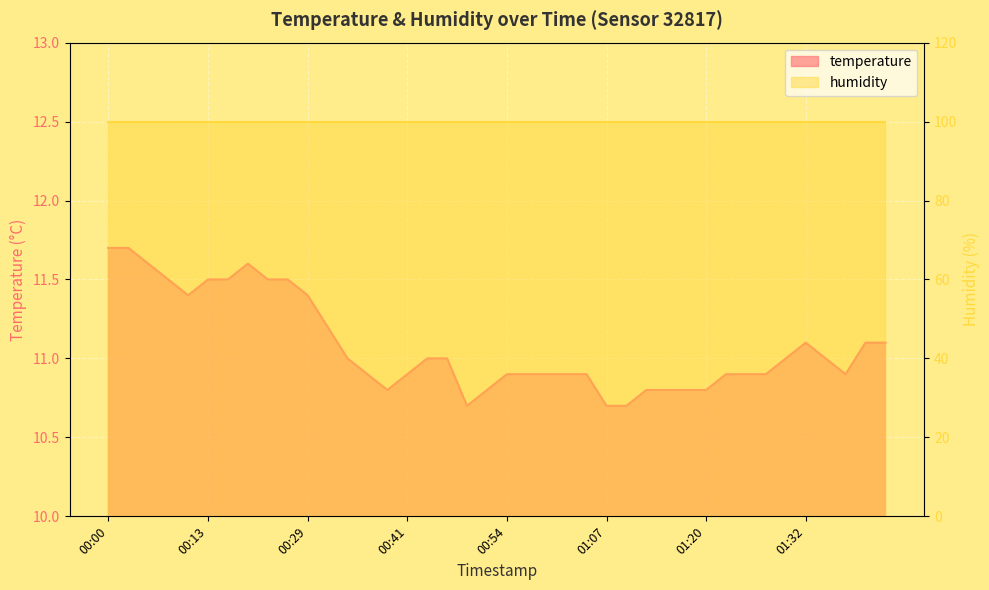

What is the sum of the values at 01:04 and 00:29?

22.3